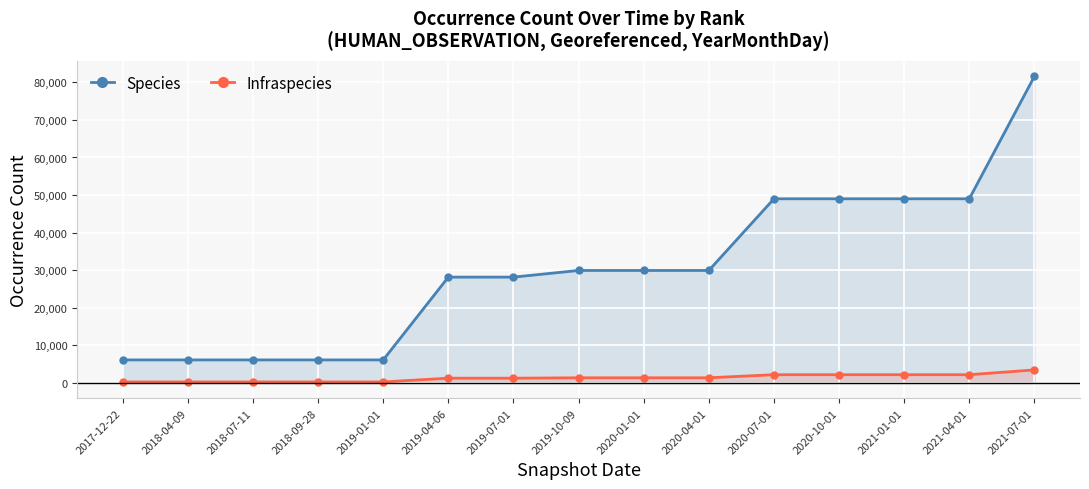

True or false: Species and Infraspecies cross at least once.

False